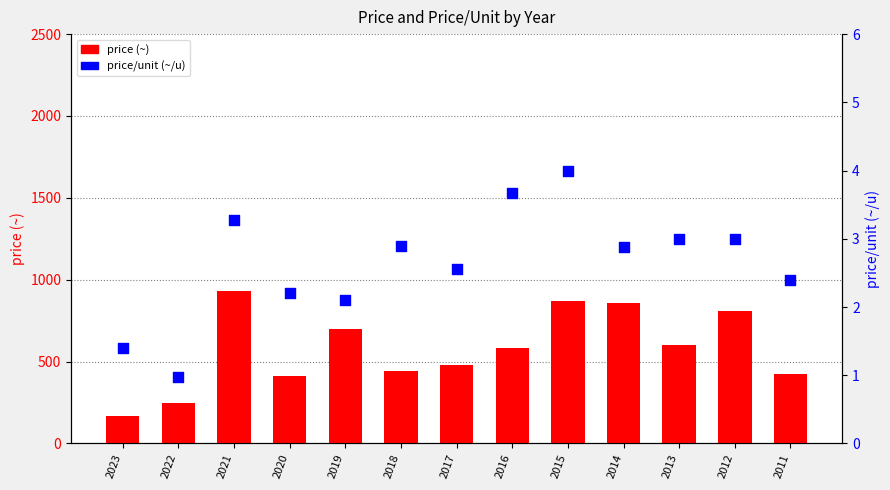

What is the total value across all series at 2013?

603.0